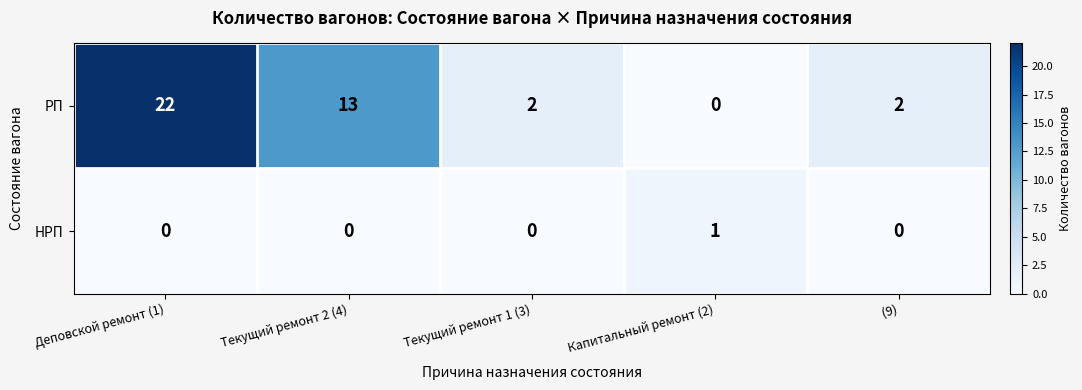

List the series in order of their peak value, lowest first.

HPП, PП